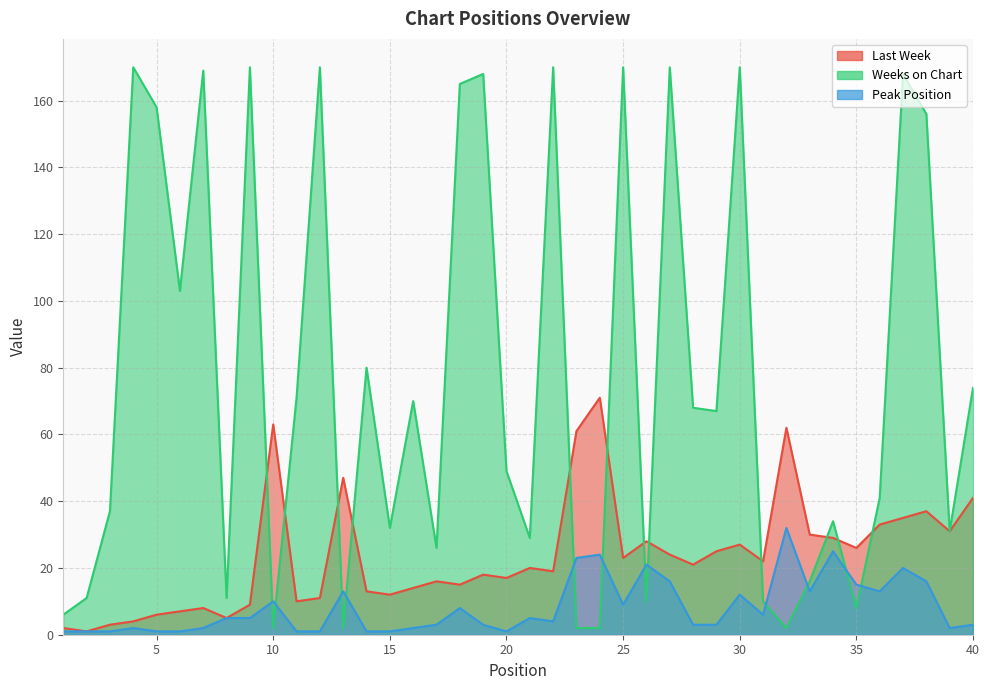

Between 13 and 26, which series saw the biggest shift?

Last Week